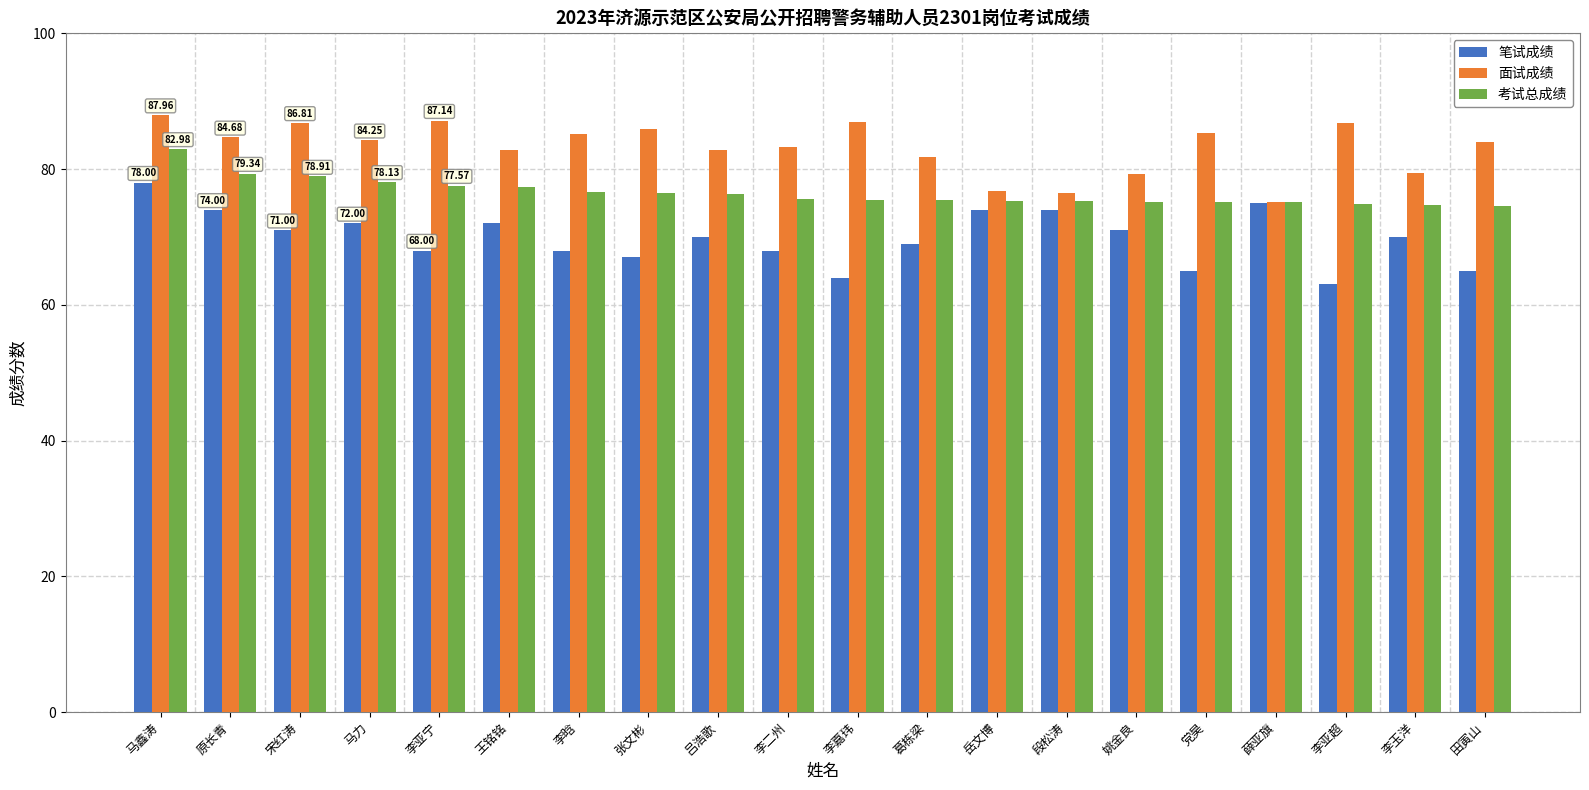

What is the difference between the maximum and minimum values in the 笔试成绩 series?

15.0